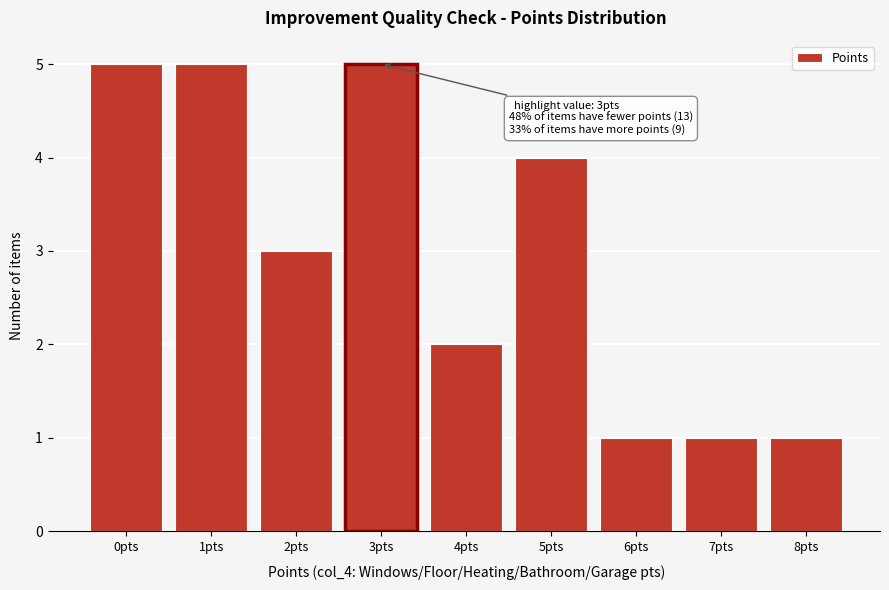

Reading left to right, list all the values displayed in this chart.

0pts=5	1pts=5	2pts=3	3pts=5	4pts=2	5pts=4	6pts=1	7pts=1	8pts=1